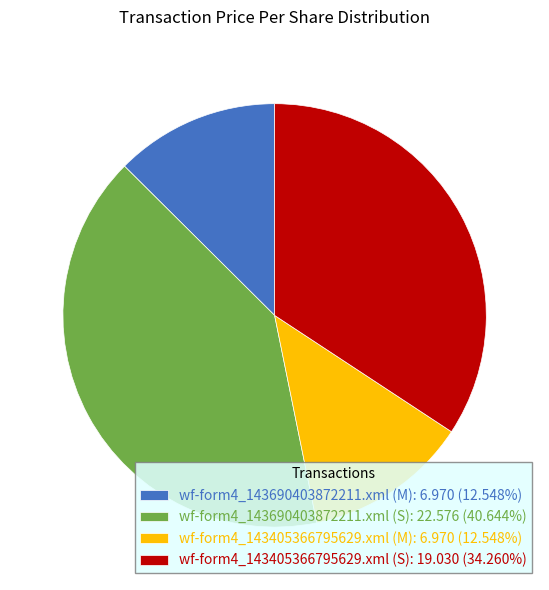

The wf-form4_143690403872211.xml (M) slice represents 13% of the pie. True or false?

True